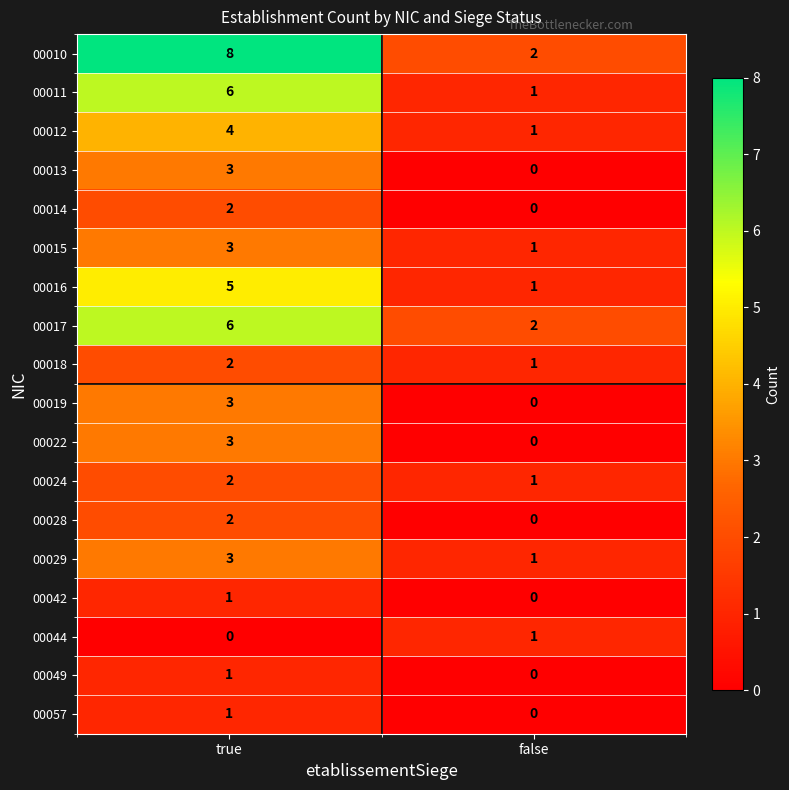

What is the average value of the 00016 series?

3